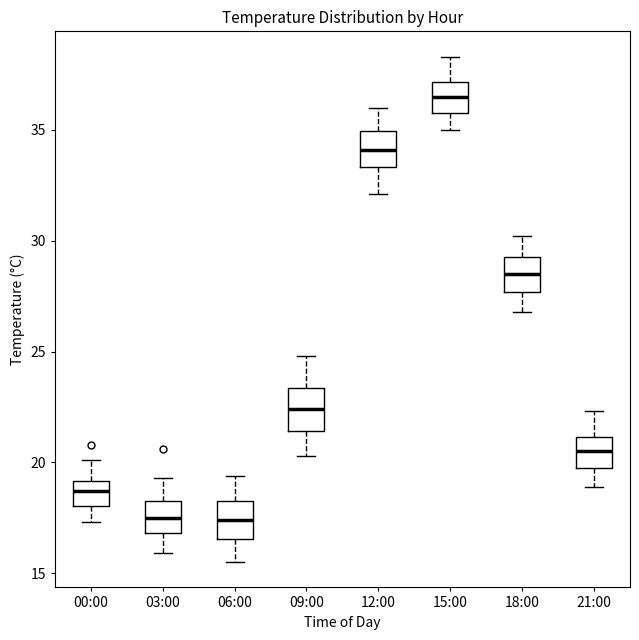

Reading left to right, transcribe this box plot: for each box, give where its median line is, the range the box spans, and where its two whiskers end, as read against the y-axis. The values are not printed on the chart, so give them approximately, as read against the axis.

00:00: median 18.5, box 18.0 to 19.0, whiskers 17.5 to 20.0
03:00: median 17.5, box 17.0 to 18.5, whiskers 16.0 to 19.5
06:00: median 17.5, box 16.5 to 18.5, whiskers 15.5 to 19.5
09:00: median 22.5, box 21.5 to 23.5, whiskers 20.5 to 25.0
12:00: median 34.0, box 33.5 to 35.0, whiskers 32.0 to 36.0
15:00: median 36.5, box 36.0 to 37.0, whiskers 35.0 to 38.5
18:00: median 28.5, box 27.5 to 29.5, whiskers 27.0 to 30.0
21:00: median 20.5, box 20.0 to 21.0, whiskers 19.0 to 22.5